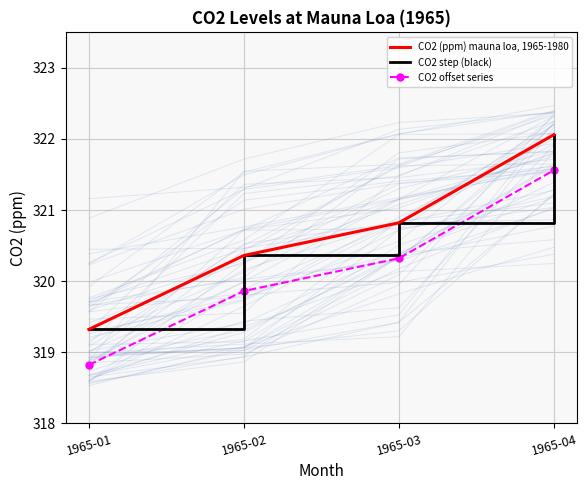

True or false: CO2 offset series and CO2 (ppm) mauna loa, 1965-1980 intersect in this chart.

False